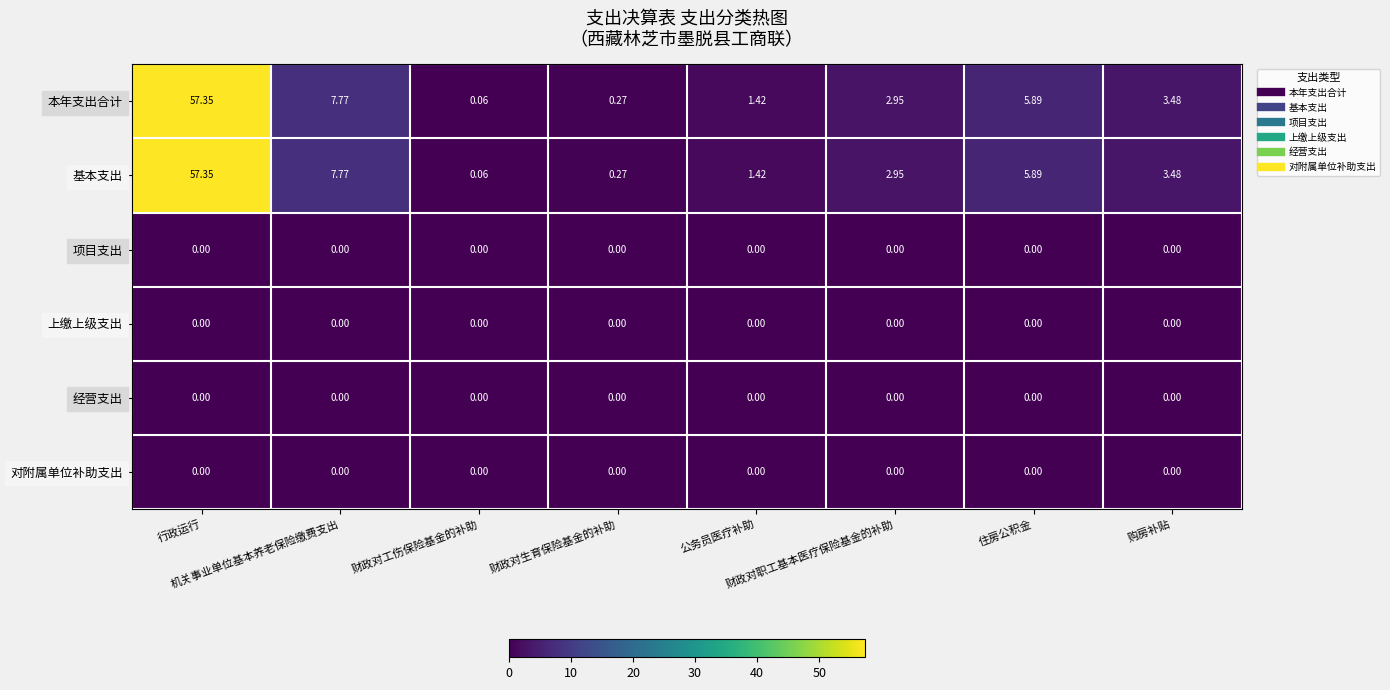

How many series are shown in this chart?

6